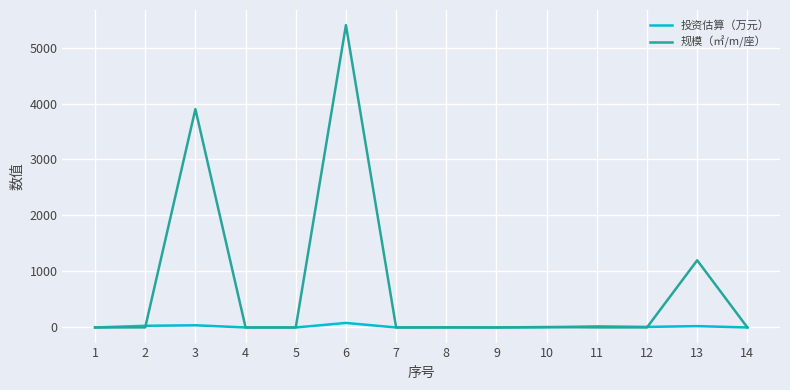

What are all the series names shown in the legend?

投资估算（万元）, 规模（㎡/m/座）